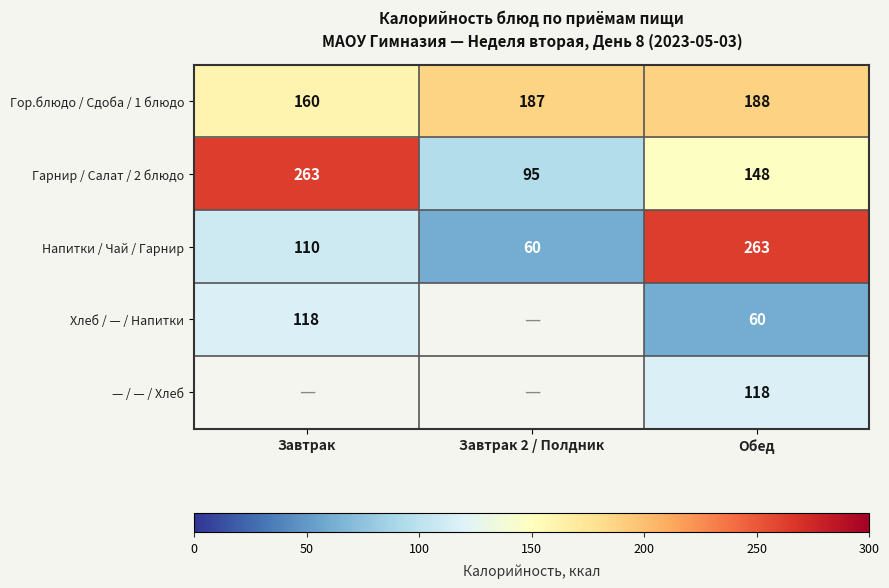

The value of Гарнир / Салат / 2 блюдо at Завтрак 2 / Полдник is 95. True or false?

True